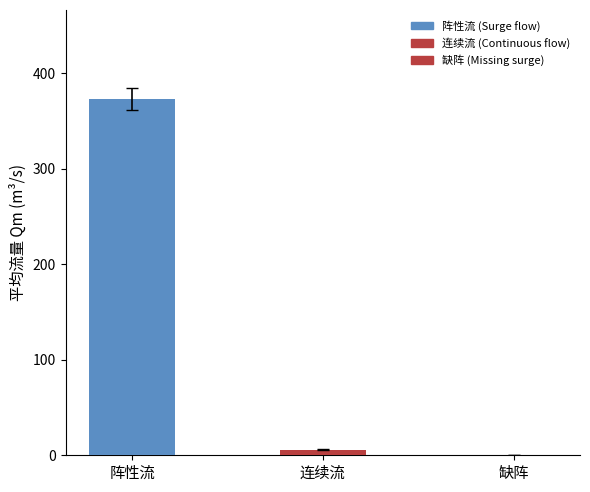

True or false: the data shows 372.8 at 阵性流.

True